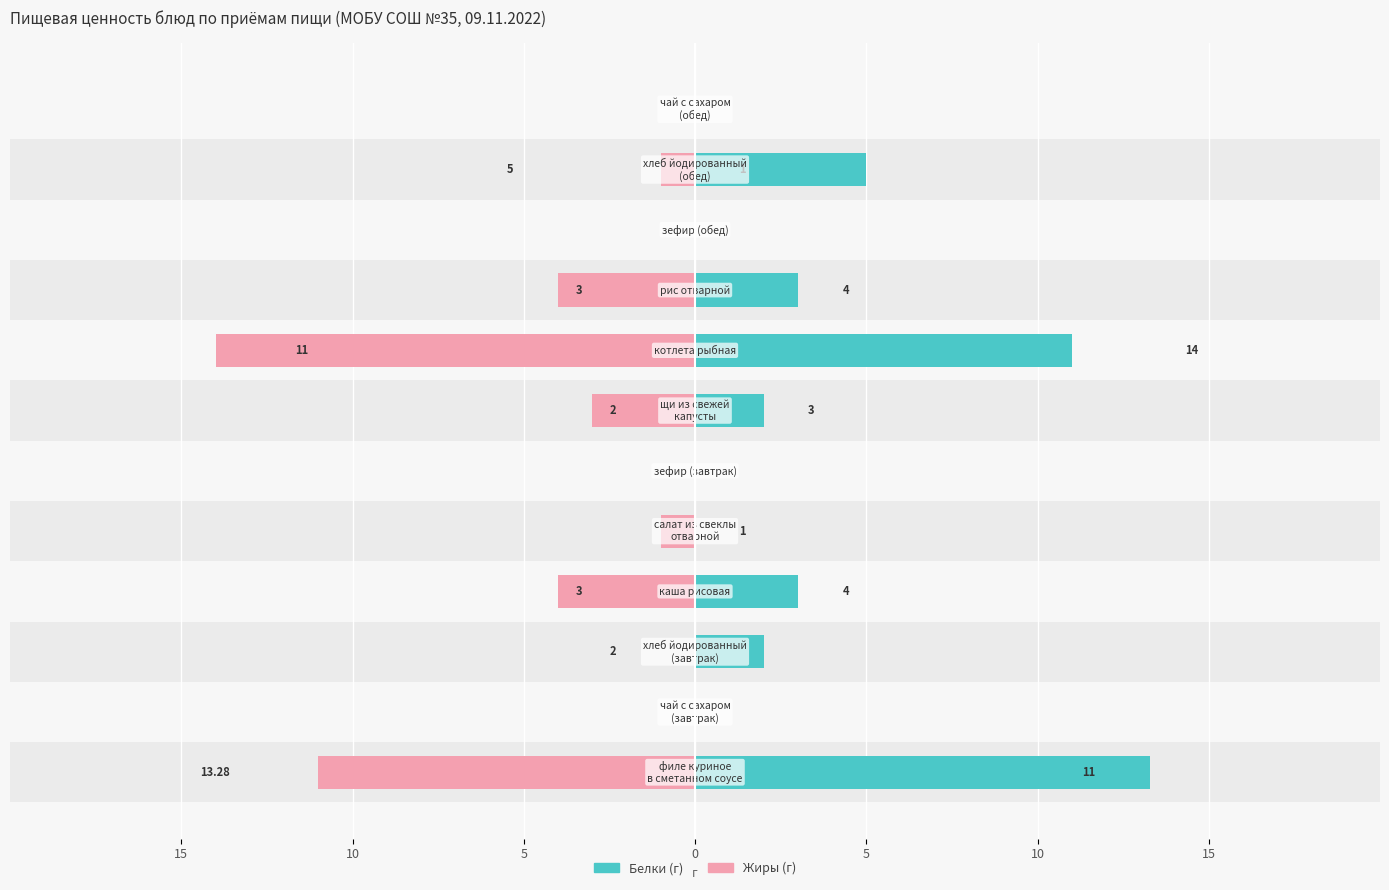

How many values in the Белки series exceed 2?

5